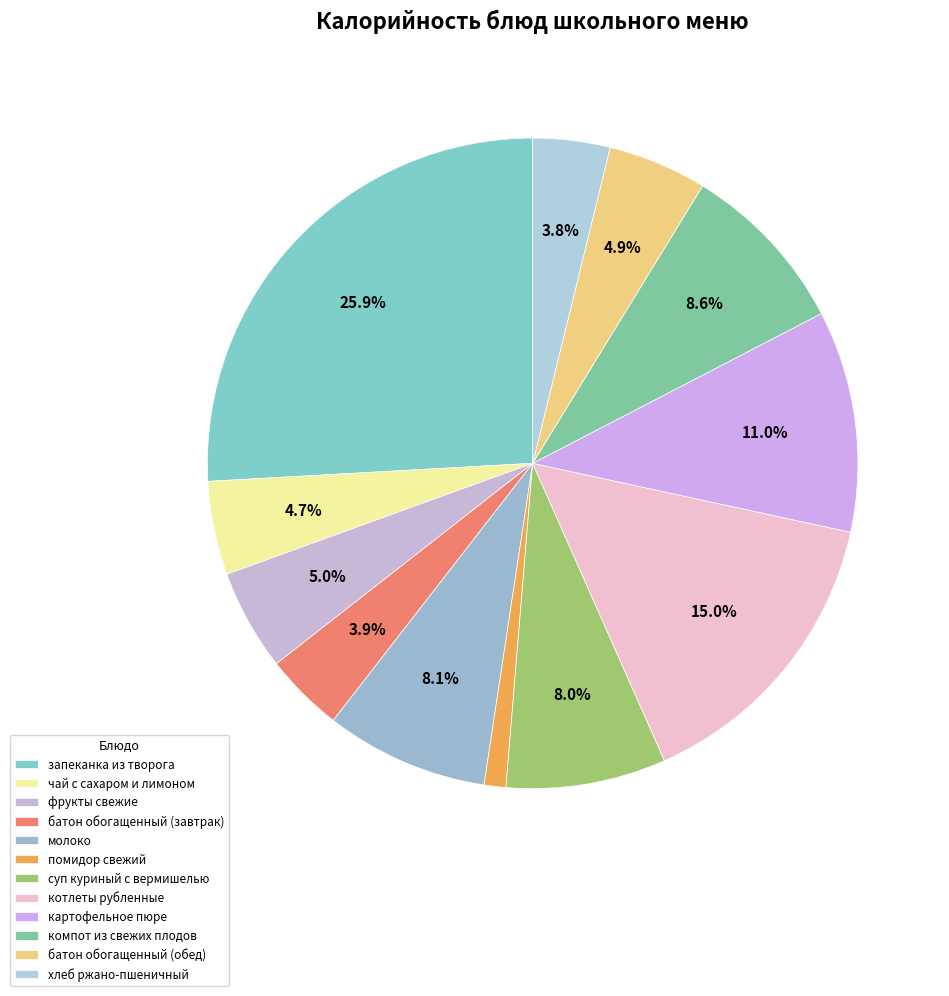

The картофельное пюре slice represents 11% of the pie. True or false?

True